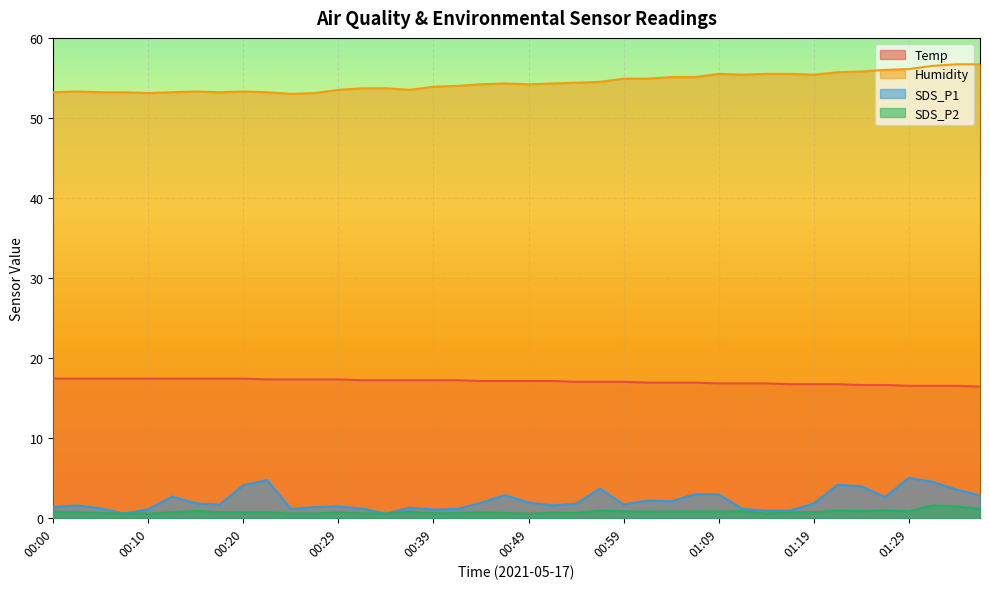

What is the value of the SDS_P1 point at the 32nd from the left?

0.9